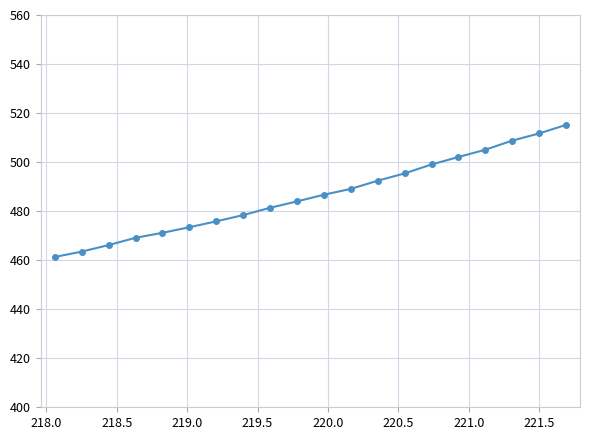

Is this an area chart (filled region under the line)?

No